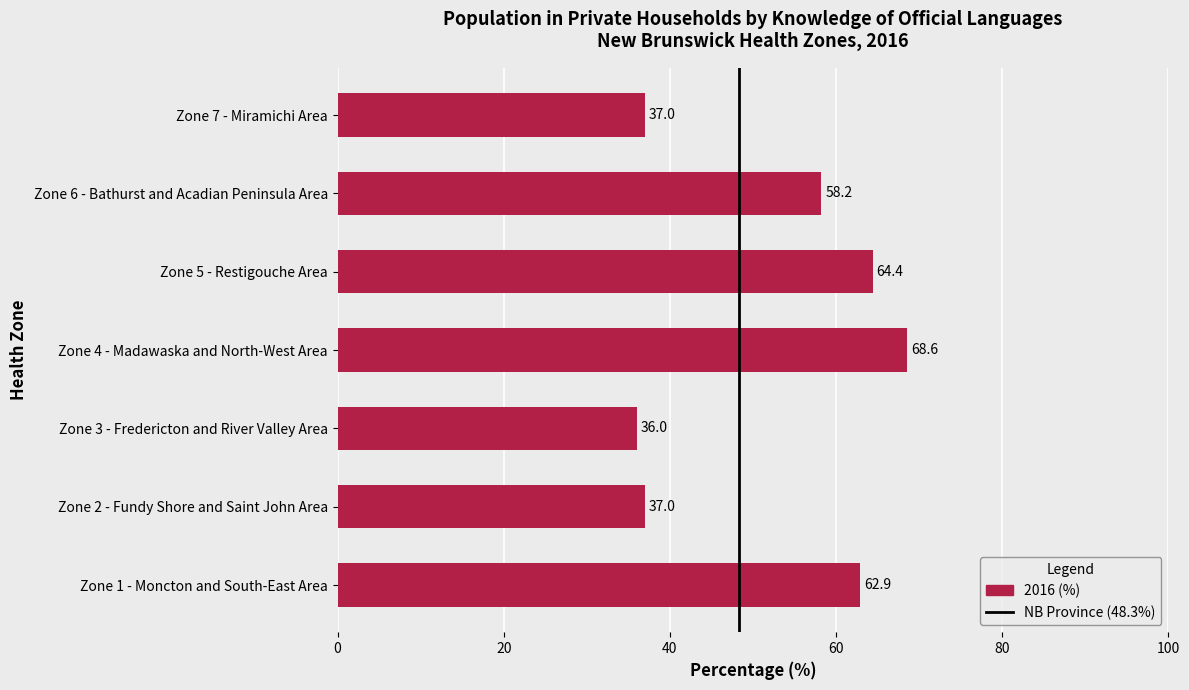

The chart shows a value of 68.6 at Zone 4 - Madawaska and North-West Area. True or false?

True